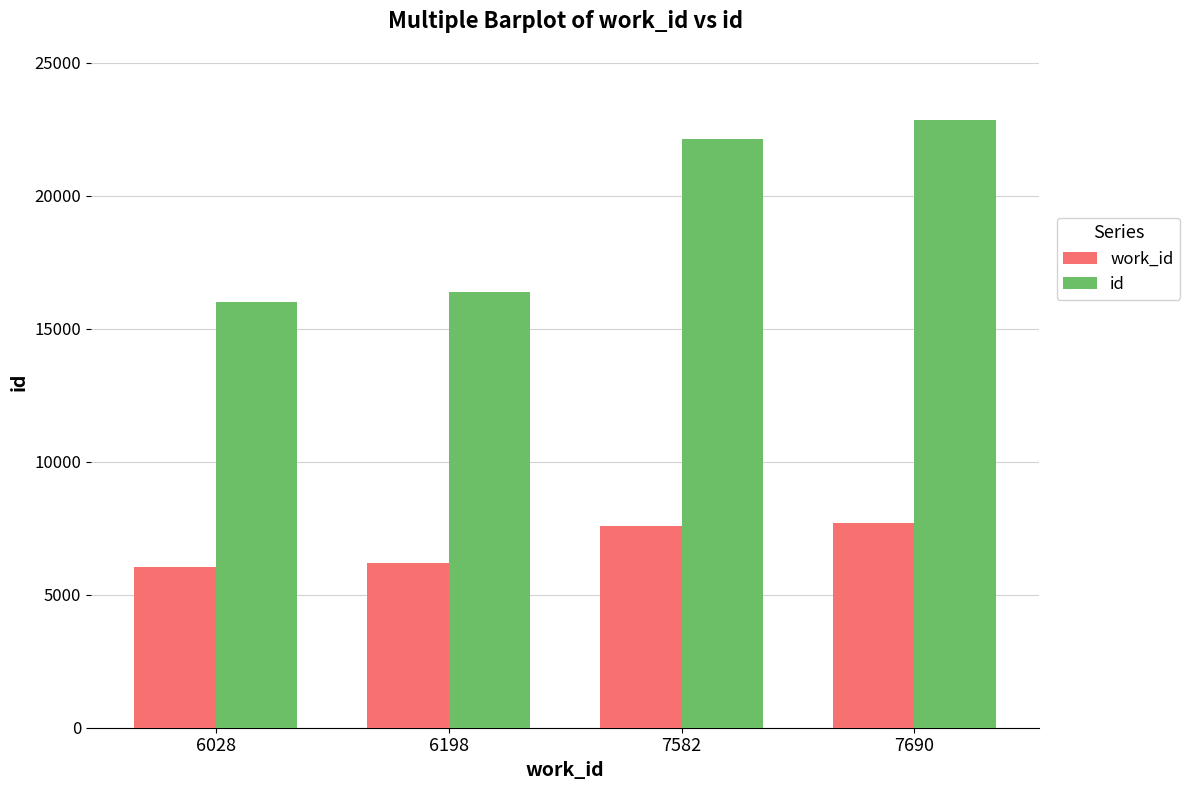

Where is id nearest to the value 19432?

7582